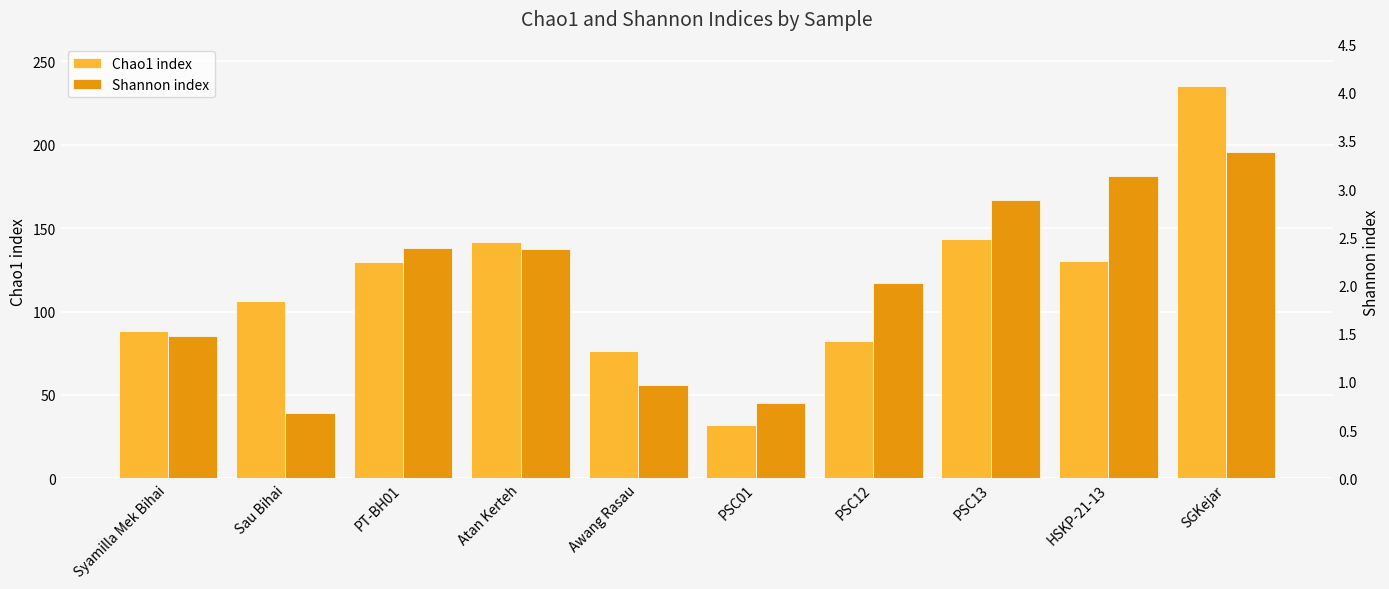

At which label does Shannon index reach its peak?

SGKejar